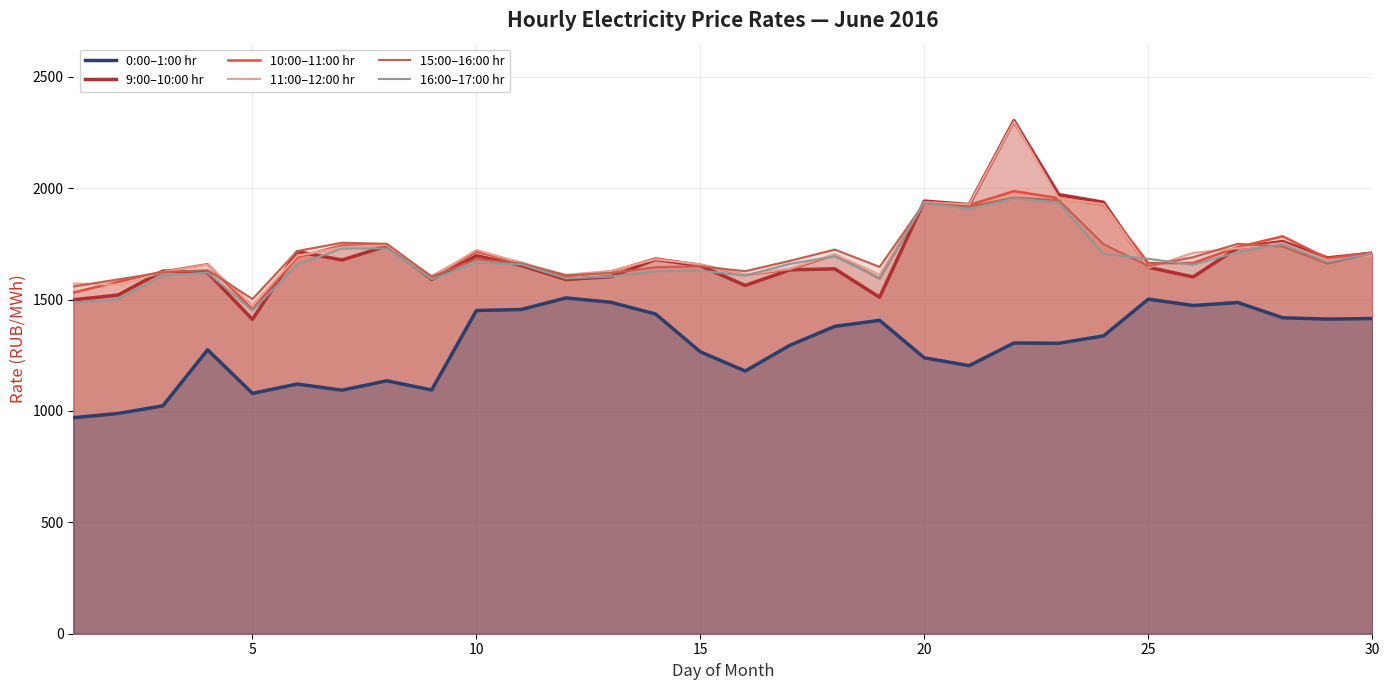

Which series has the widest spread of values?

9:00–10:00 hr